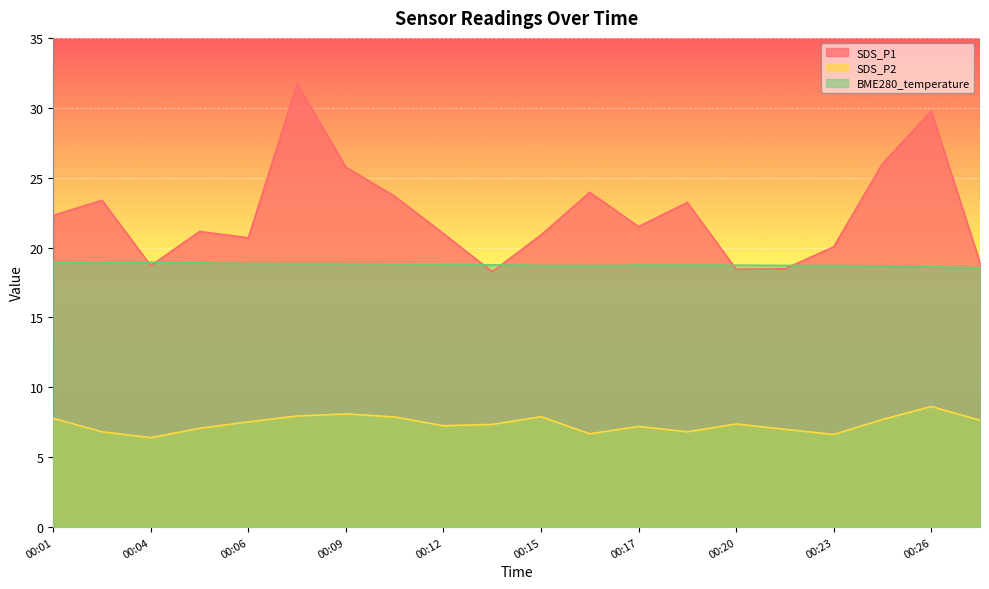

How many data points does each series have?

20